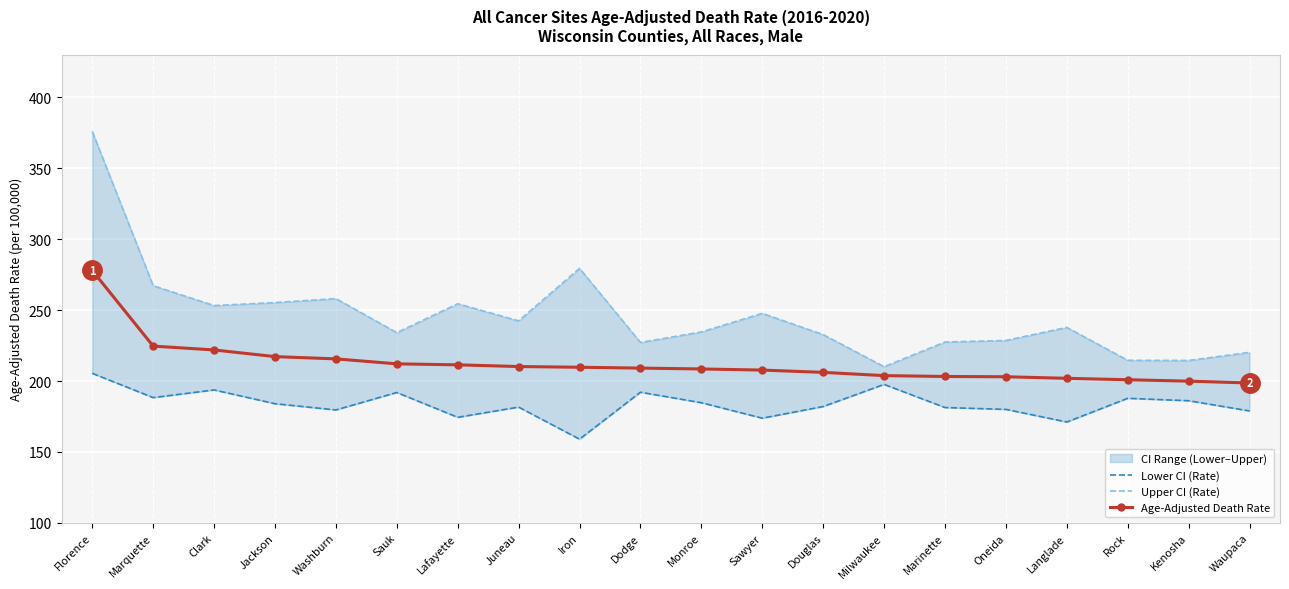

What is the value of the Upper CI (Rate) point at the 19th from the left?

214.5